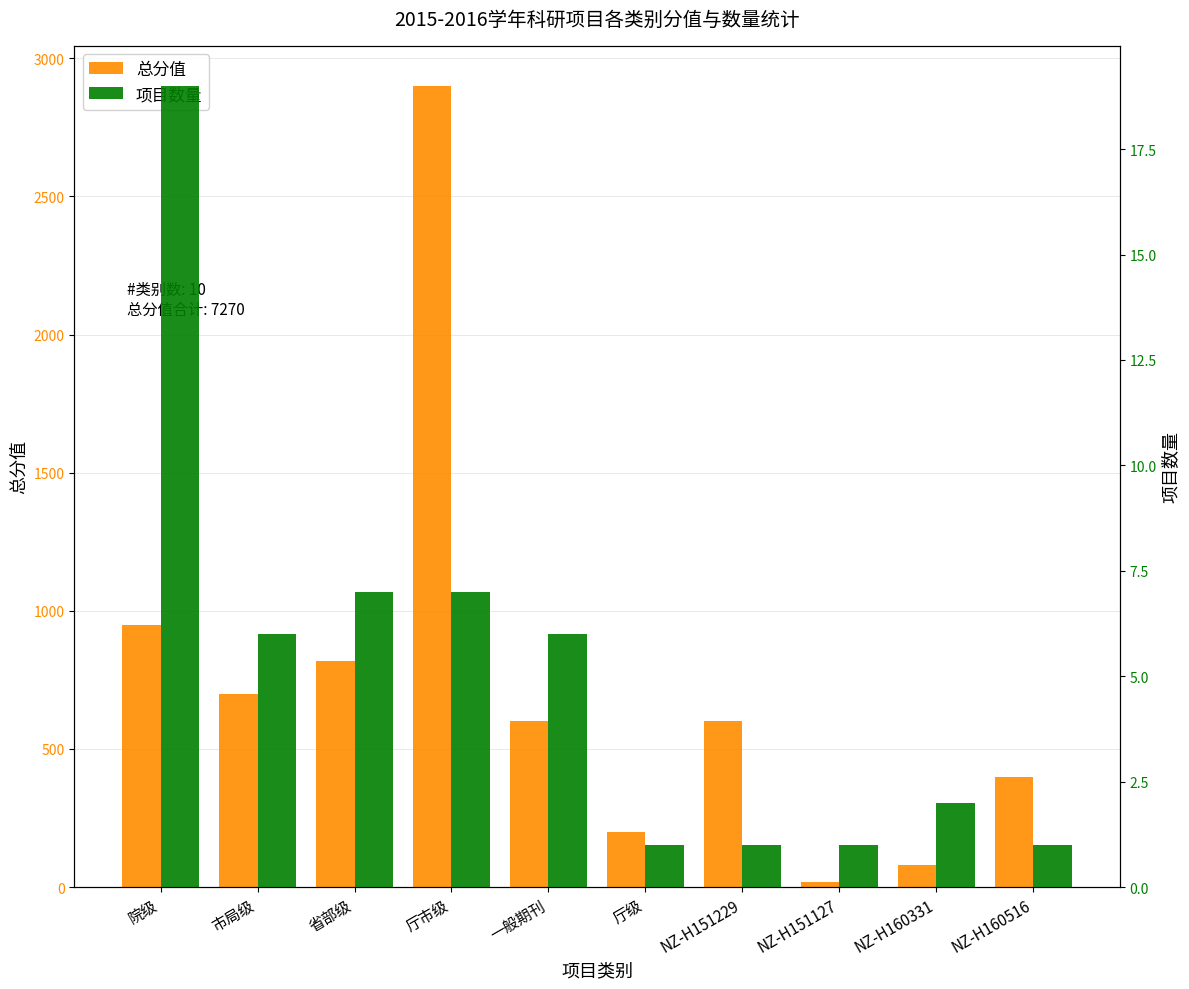

True or false: 项目数量 has a value of 1 at NZ-H160516.

True